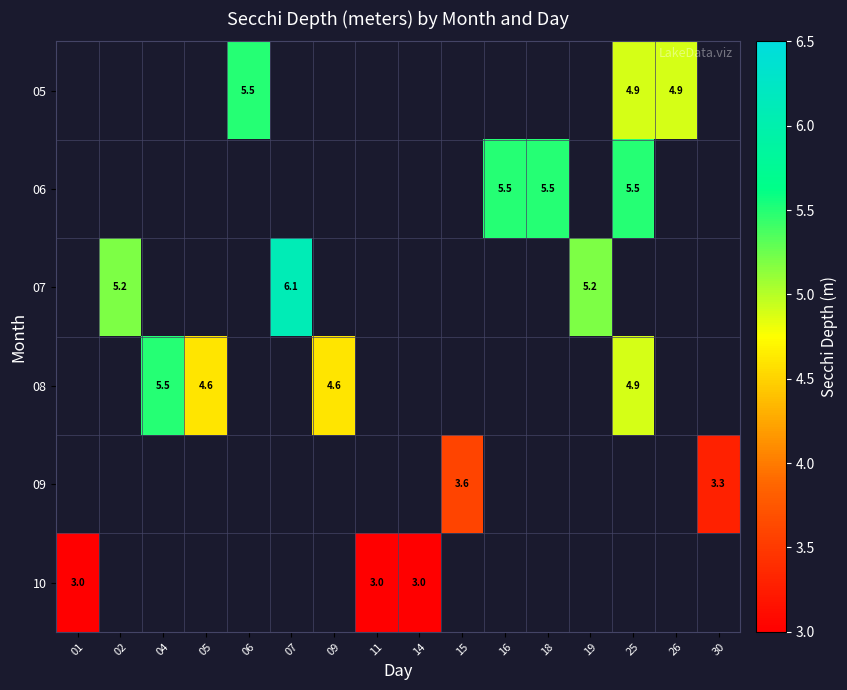

Which category has the lowest value in the 09 series?

01